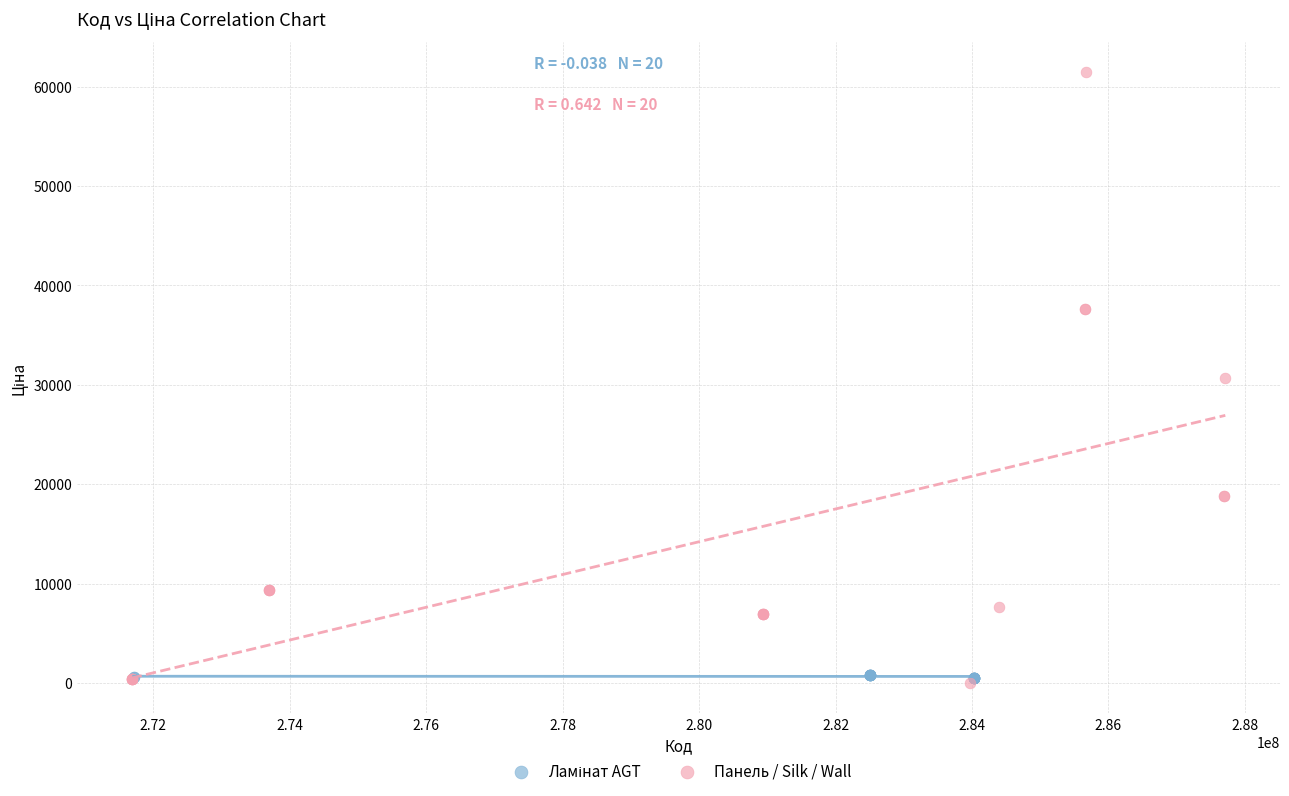

Which series reaches the maximum Y coordinate?

Панель / Silk / Wall